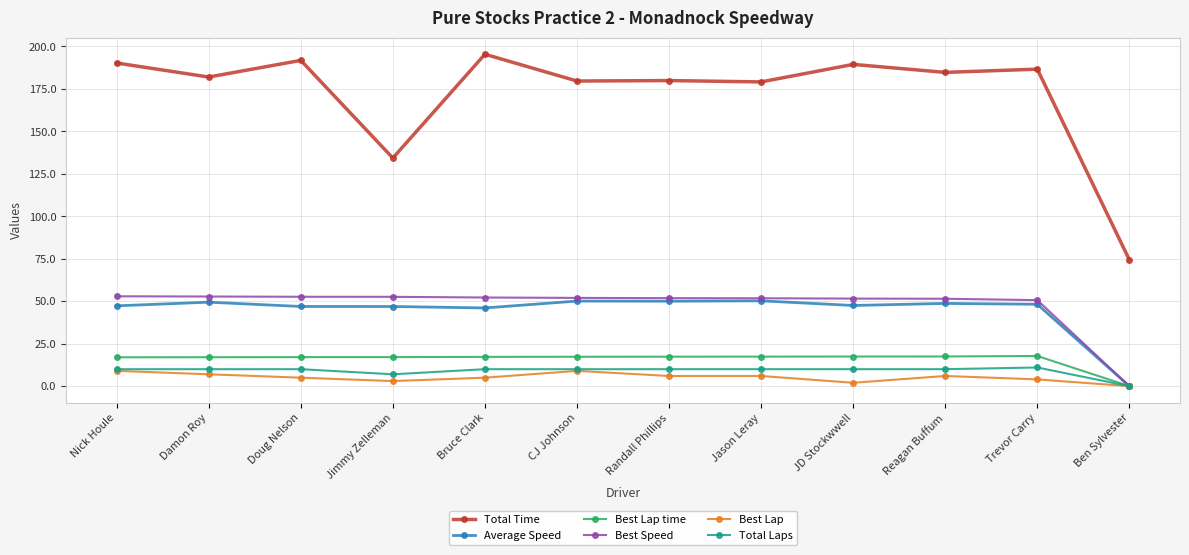

What is the label of the 11th point from the right?

Damon Roy